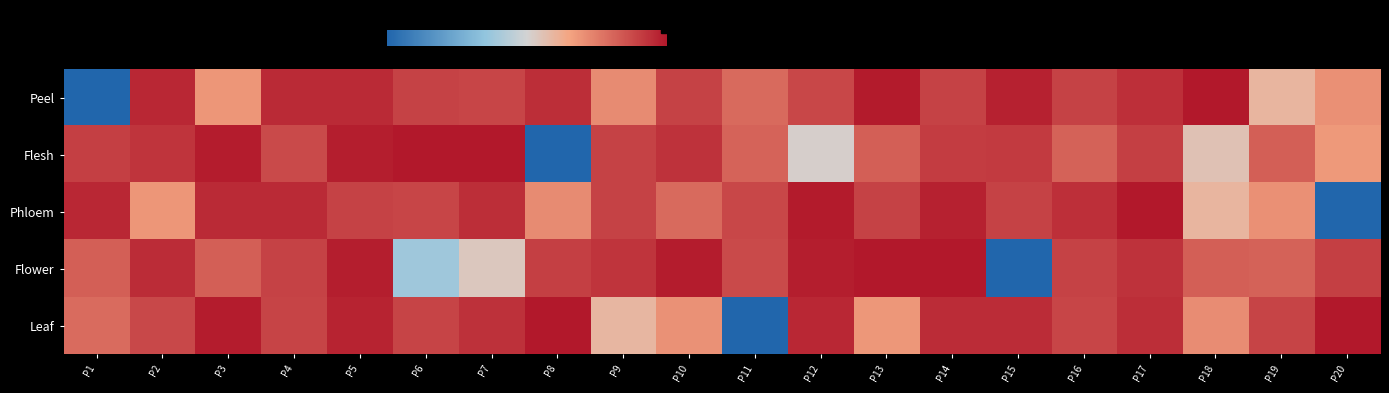

Reading right to left, extract all data points from this chart.

Peel: P20=0.7	P19=0.6	P18=1.0	P17=0.9	P16=0.9	P15=1.0	P14=0.9	P13=1.0	P12=0.9	P11=0.8	P10=0.9	P9=0.7	P8=0.9	P7=0.9	P6=0.9	P5=1.0	P4=1.0	P3=0.7	P2=1.0	P1=0.0
Flesh: P20=0.7	P19=0.8	P18=0.6	P17=0.9	P16=0.8	P15=0.9	P14=0.9	P13=0.8	P12=0.5	P11=0.8	P10=0.9	P9=0.9	P8=0.0	P7=1.0	P6=1.0	P5=1.0	P4=0.9	P3=1.0	P2=0.9	P1=0.9
Phloem: P20=0.0	P19=0.7	P18=0.6	P17=1.0	P16=0.9	P15=0.9	P14=1.0	P13=0.9	P12=1.0	P11=0.9	P10=0.8	P9=0.9	P8=0.7	P7=0.9	P6=0.9	P5=0.9	P4=1.0	P3=1.0	P2=0.7	P1=1.0
Flower: P20=0.9	P19=0.8	P18=0.8	P17=0.9	P16=0.9	P15=0.0	P14=1.0	P13=1.0	P12=1.0	P11=0.9	P10=1.0	P9=0.9	P8=0.9	P7=0.5	P6=0.4	P5=1.0	P4=0.9	P3=0.8	P2=0.9	P1=0.8
Leaf: P20=1.0	P19=0.9	P18=0.7	P17=0.9	P16=0.9	P15=0.9	P14=0.9	P13=0.7	P12=1.0	P11=0.0	P10=0.7	P9=0.6	P8=1.0	P7=0.9	P6=0.9	P5=1.0	P4=0.9	P3=1.0	P2=0.9	P1=0.8